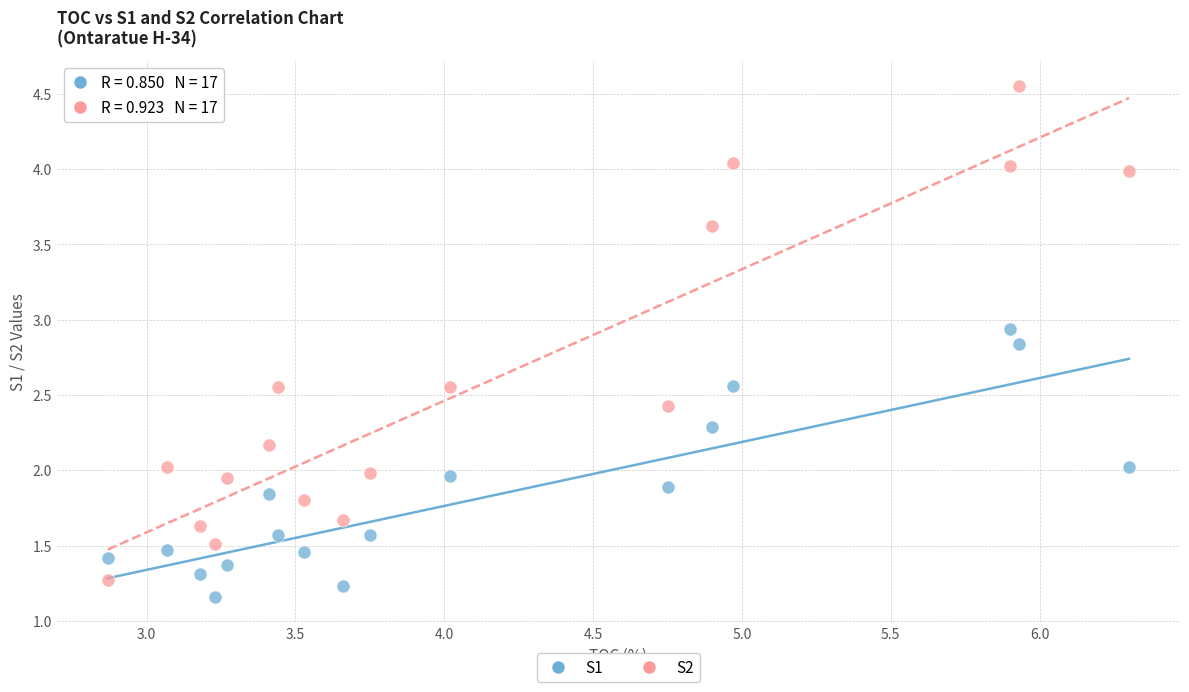

Across all data points, what is the range of Y values (max minus min)?

3.4